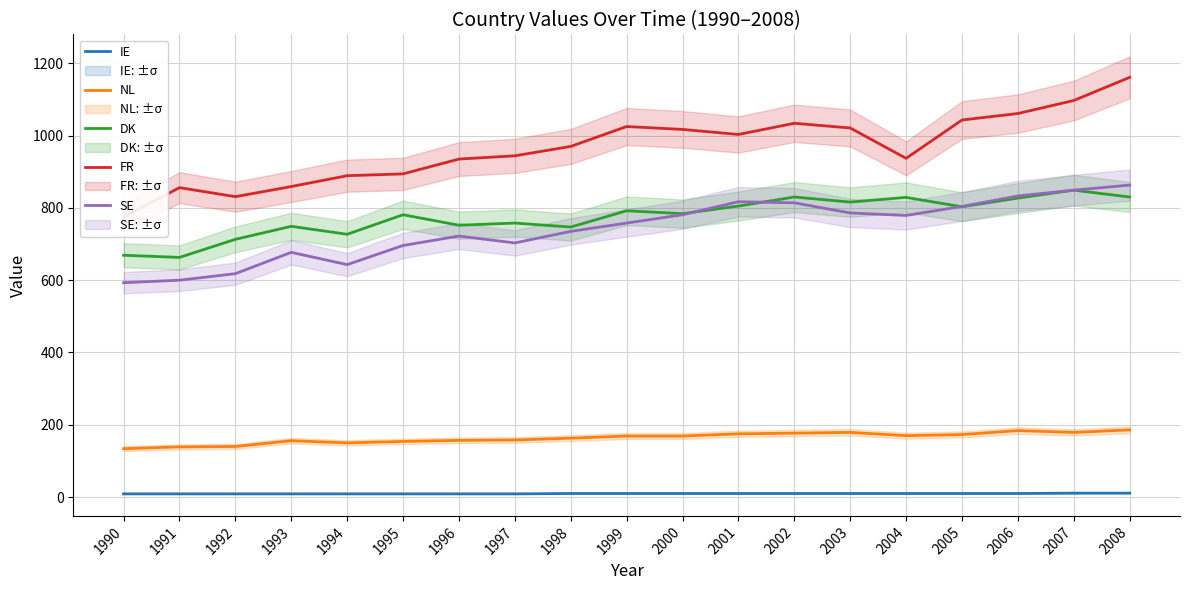

Which series has the largest range (max minus min)?

FR